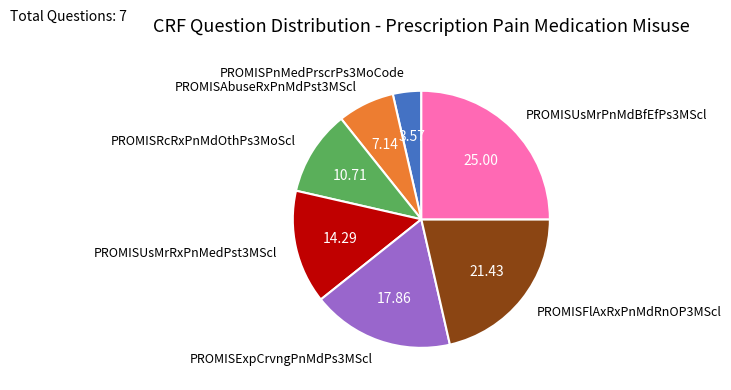

How many slices are in this pie chart?

7